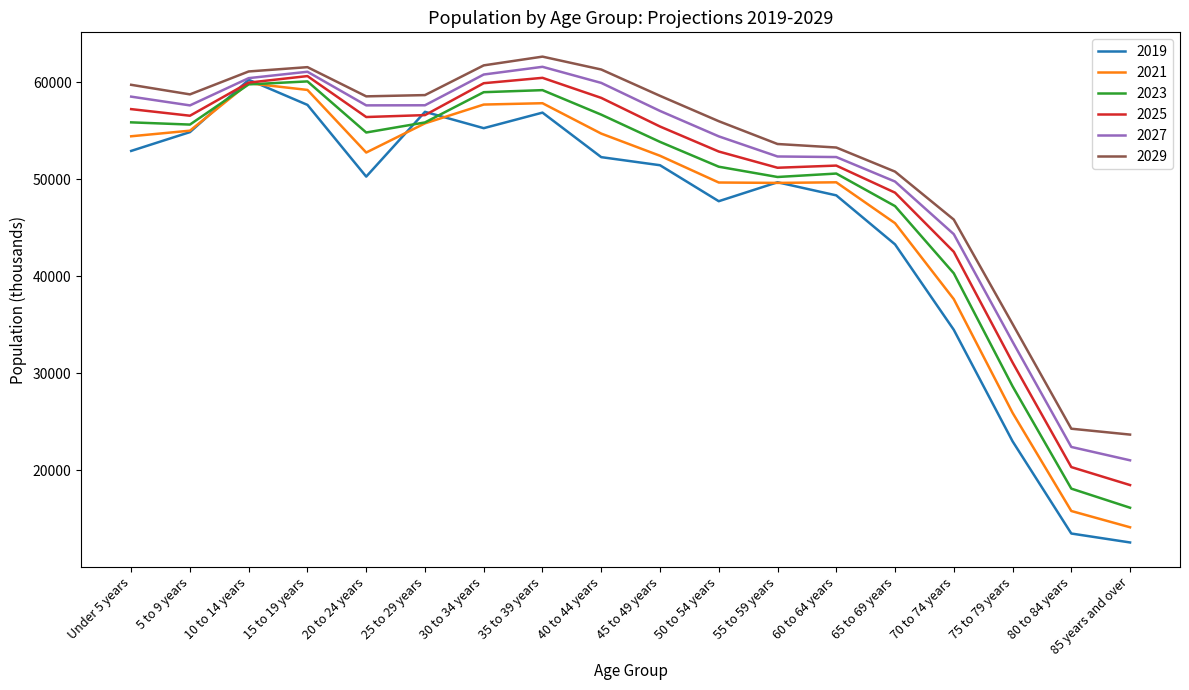

True or false: 2023 has a value of 60066.8 at 15 to 19 years.

True